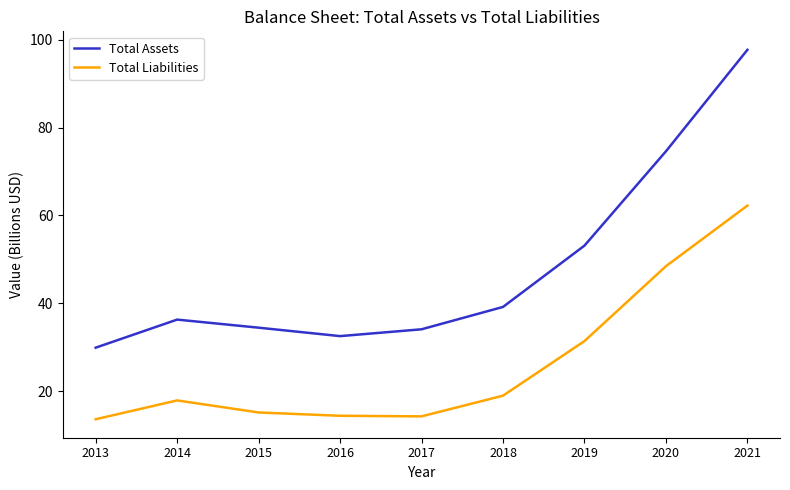

Is it true that Total Liabilities equals 62.2 at 2021?

True